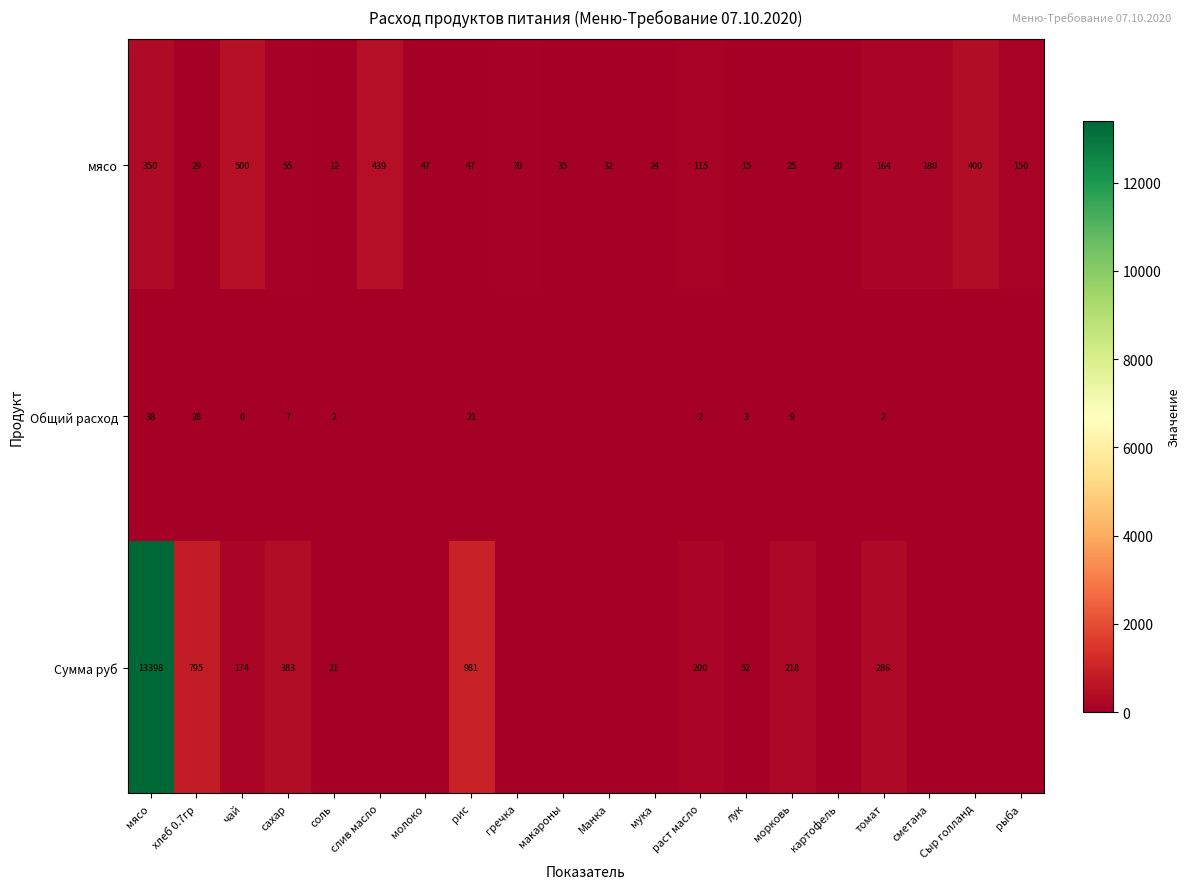

What is the total value across all series at соль?

35